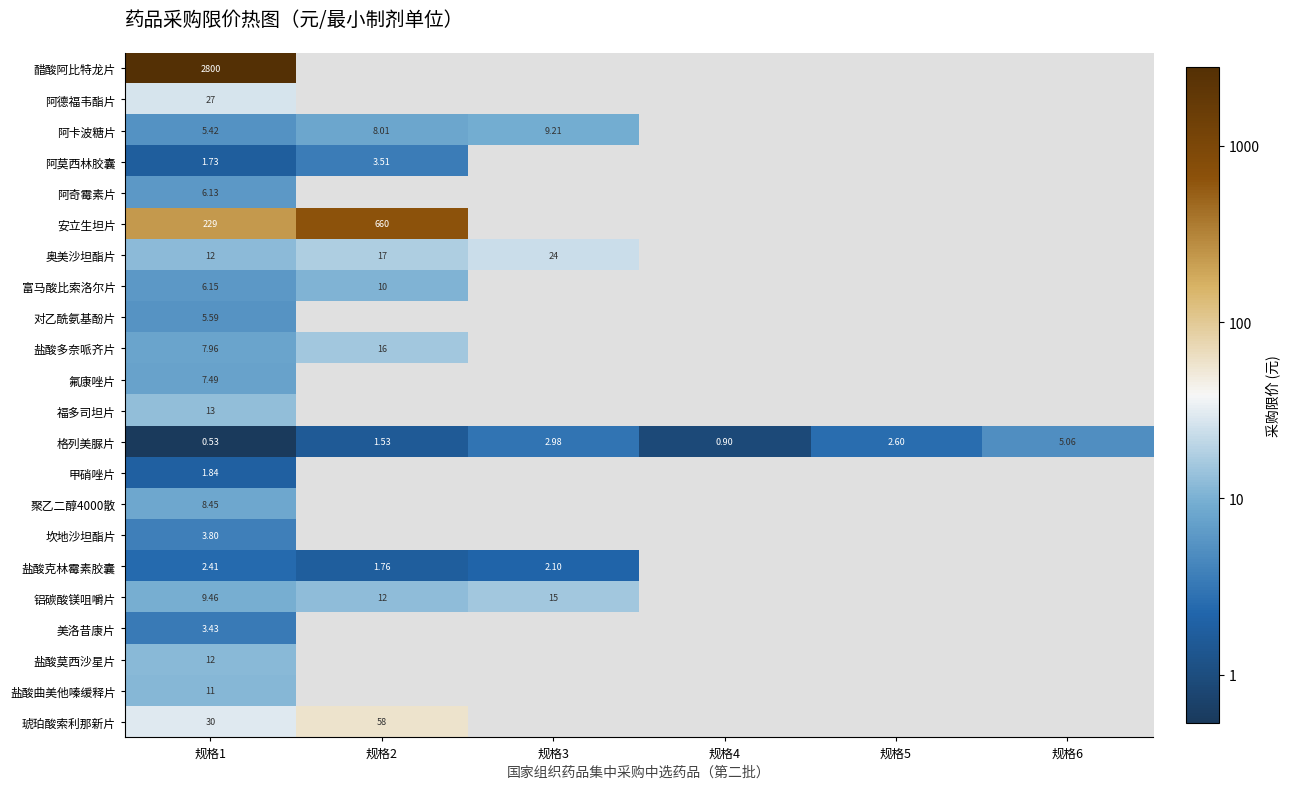

Is the value of 坎地沙坦酯片 at 规格1 greater than the value of 奥美沙坦酯片 at 规格2?

No